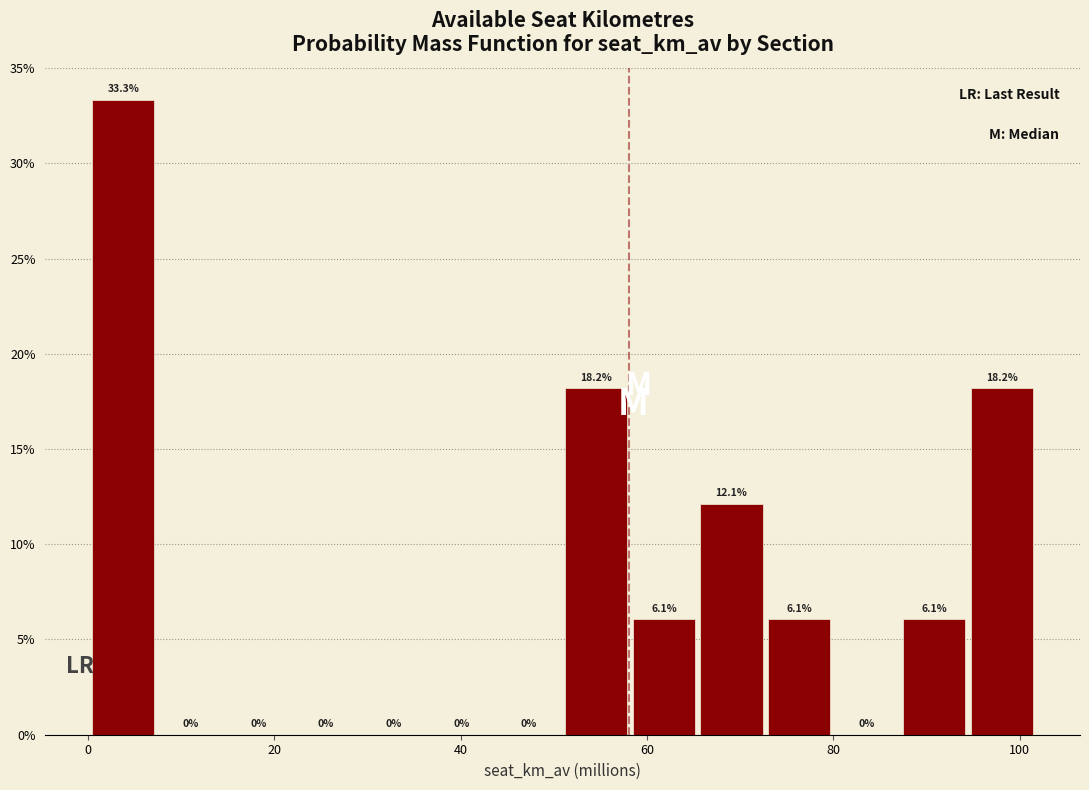

Read against the x-axis, roughly where is the centre of the tallest bar?

4